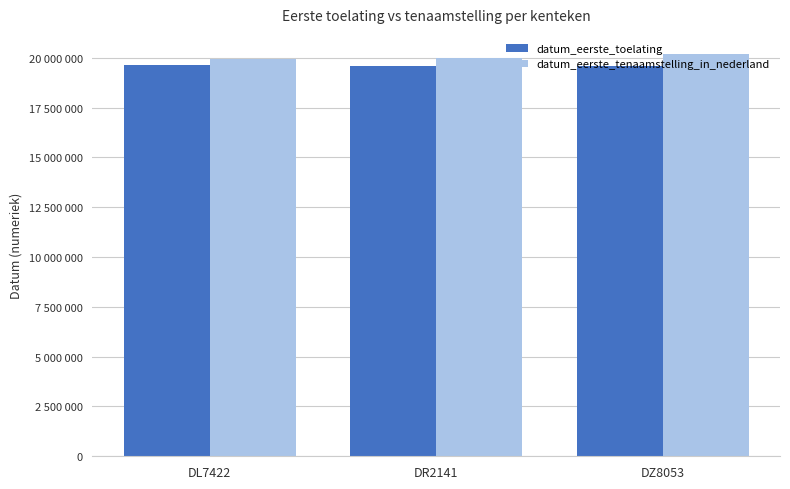

List the labels in order of datum_eerste_tenaamstelling_in_nederland value, largest first.

DZ8053, DR2141, DL7422